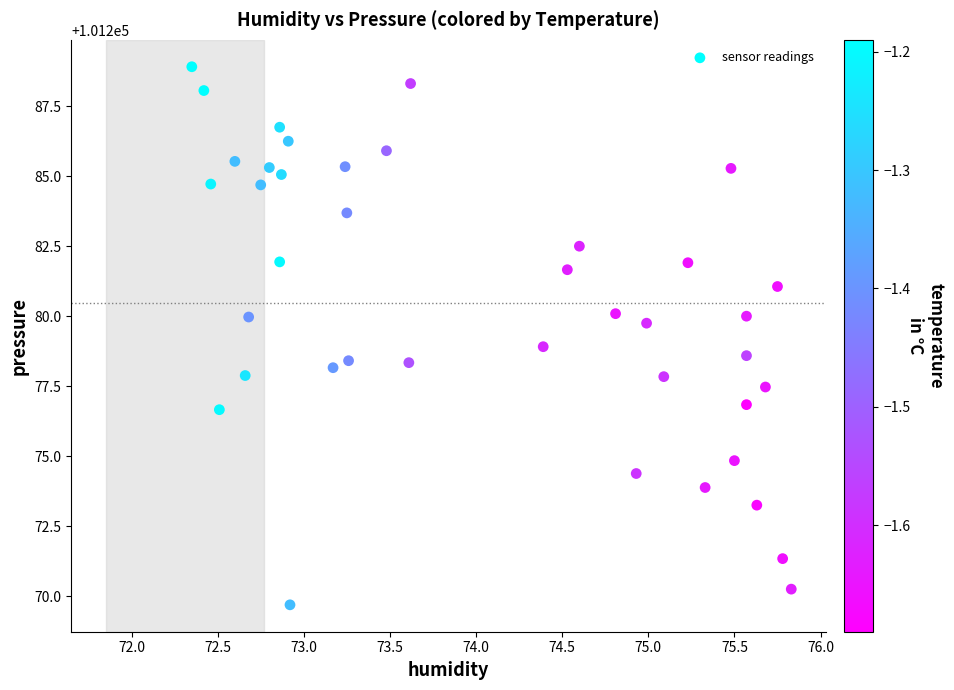

What is the range of X values (max minus min)?

3.5